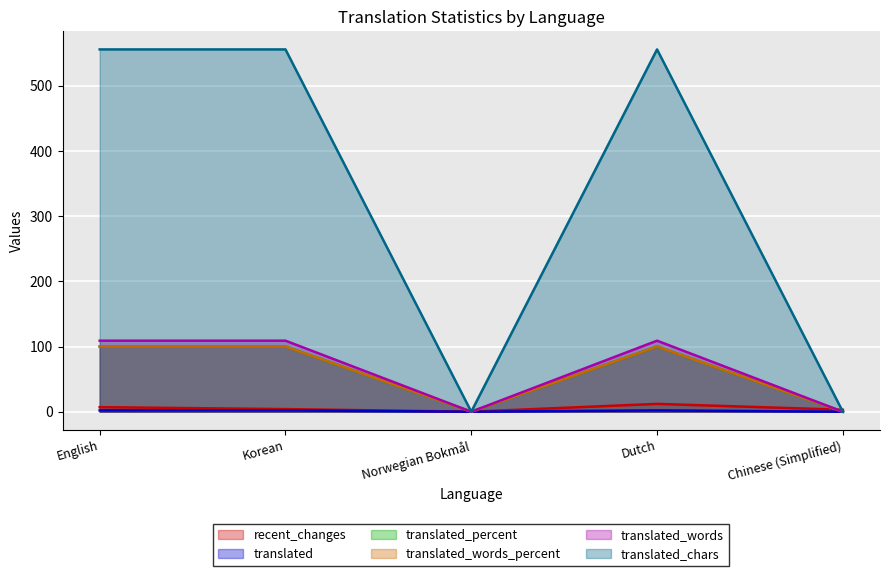

Reading right to left, what are all the values shown in this chart?

recent_changes: 3	12	0	4	7
translated: 0	2	0	2	2
translated_percent: 0	100	0	100	100
translated_words_percent: 0	100	0	100	100
translated_words: 0	109	0	109	109
translated_chars: 0	556	0	556	556